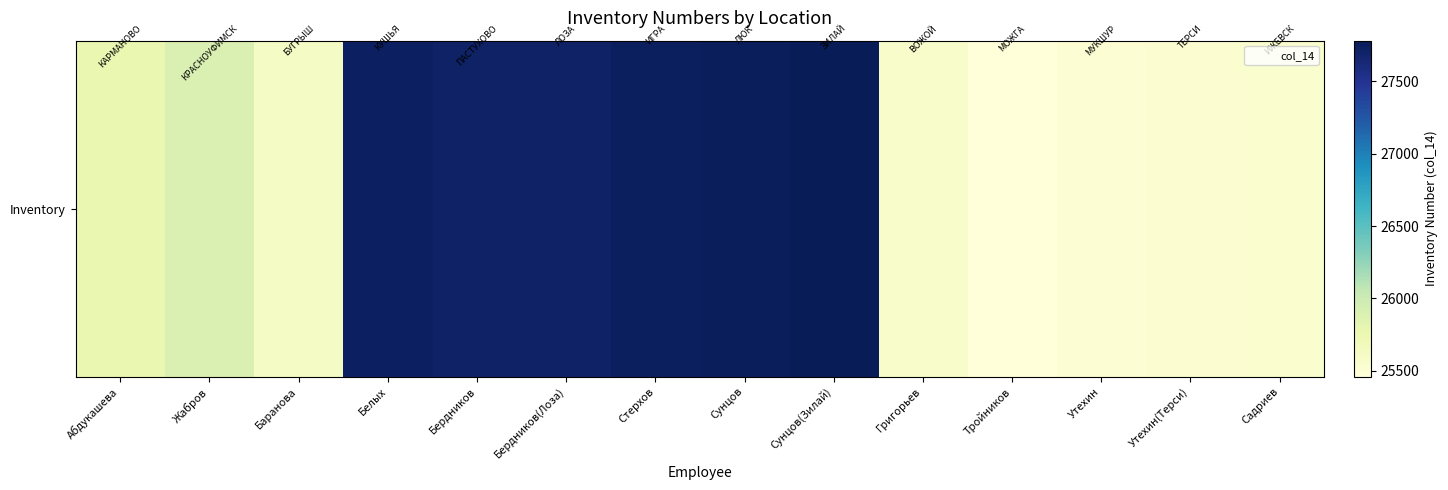

What is the value of the Inventory bar at the 7th from the left?

27740